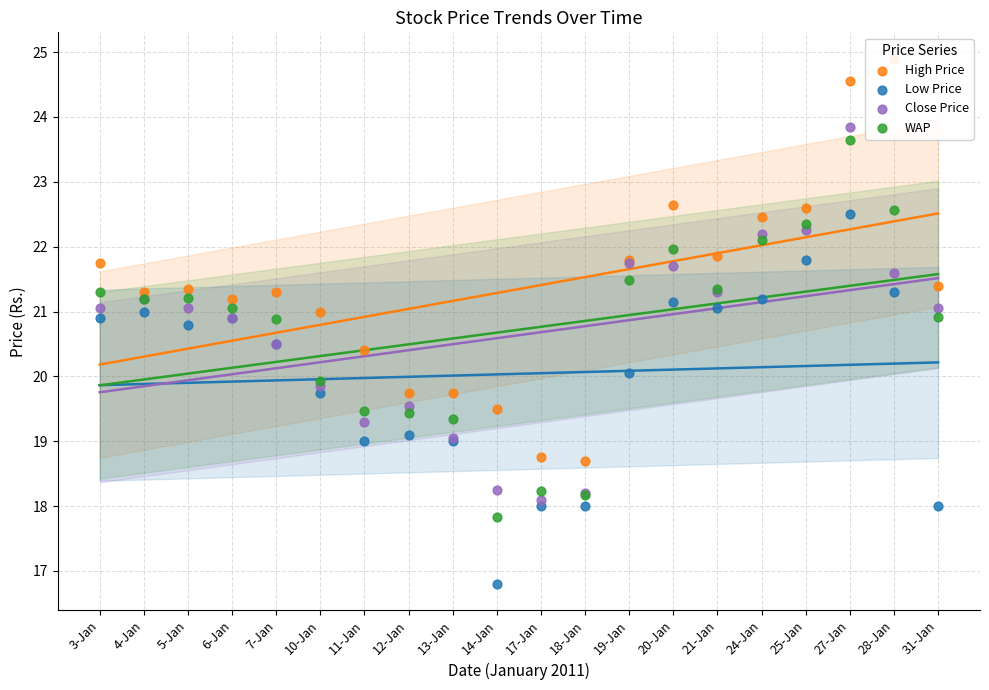

At how many categories does at least one series exceed 23?

2